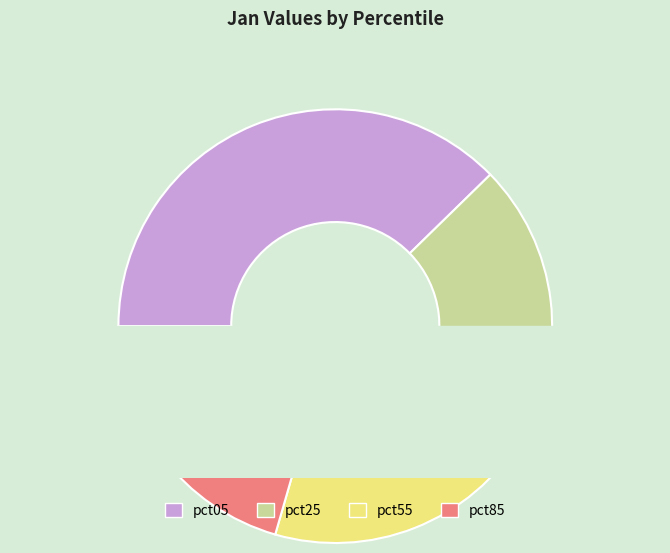

Which slice is the largest?

pct05